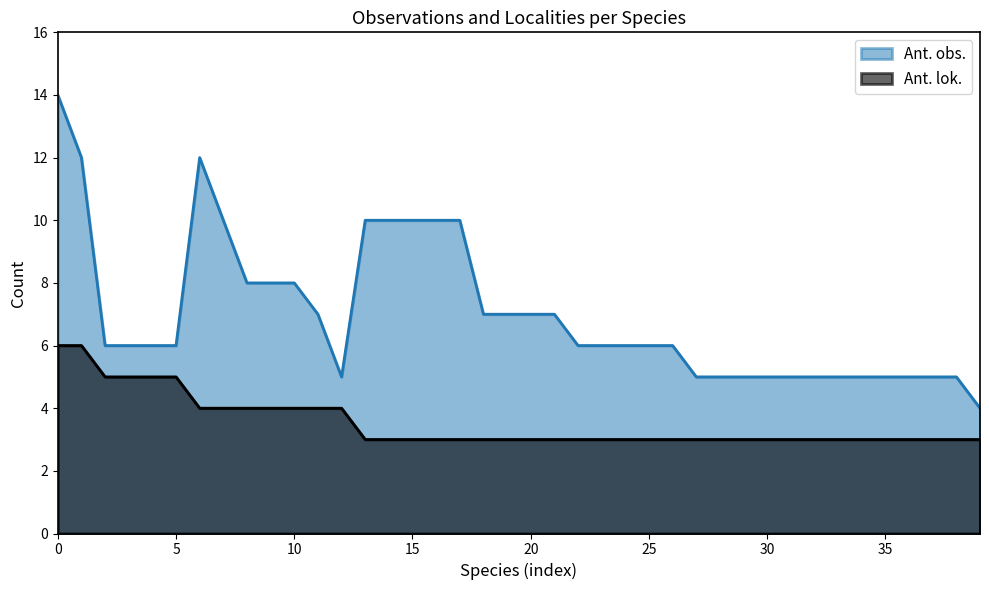

What position from the right is Hasselbladvikler?

36